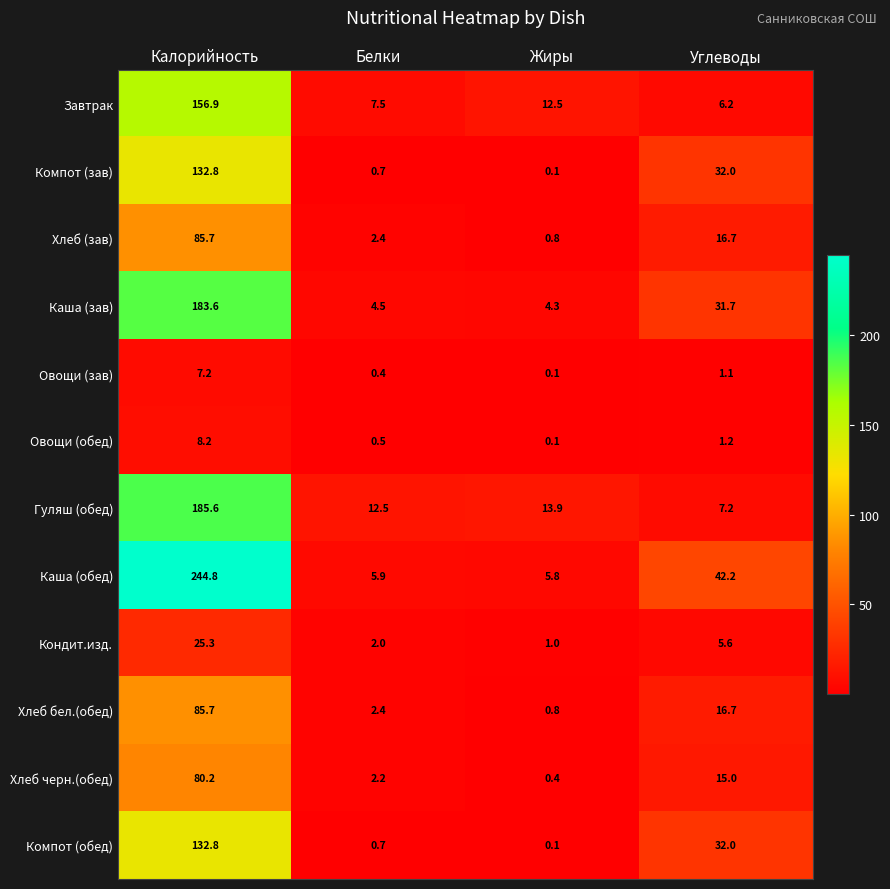

Where does the Каша (обед) series first go above 42?

Калорийность